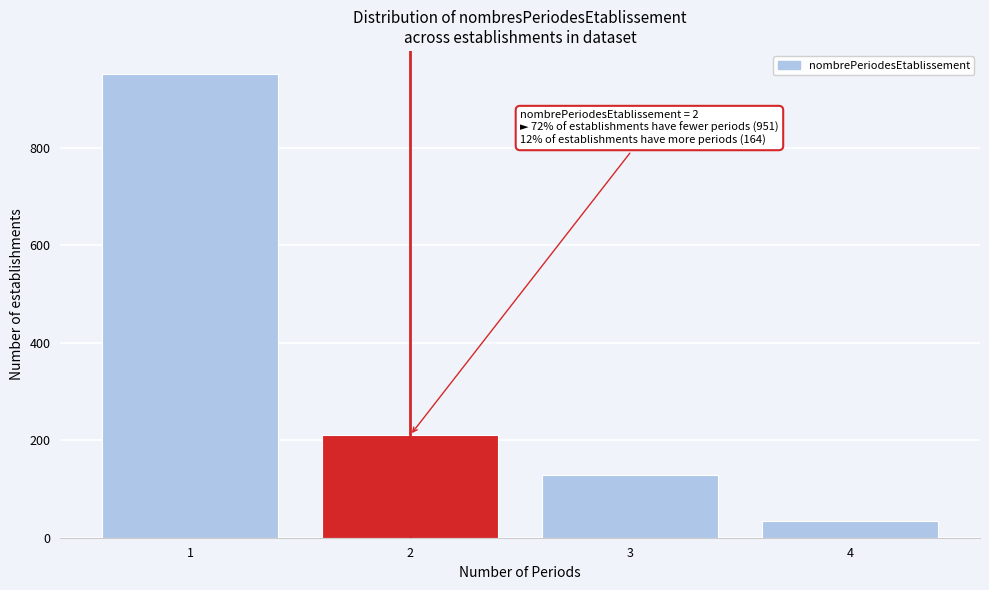

Which range on the x-axis has the tallest bar?

0.5 to 1.5